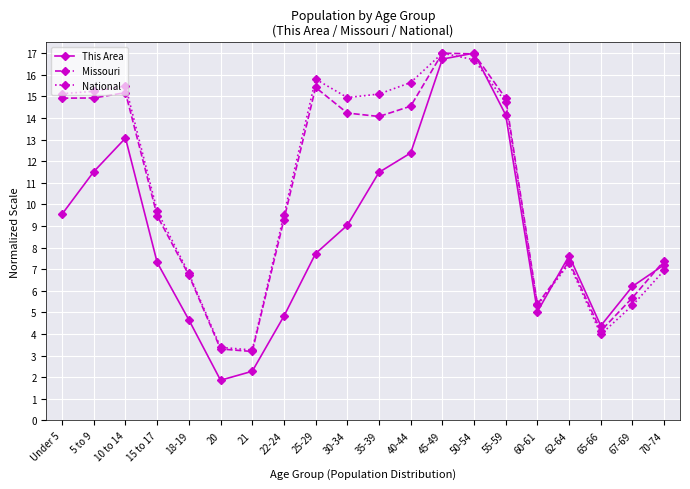

What is the difference between the maximum and second lowest values in the This Area series?

14.7